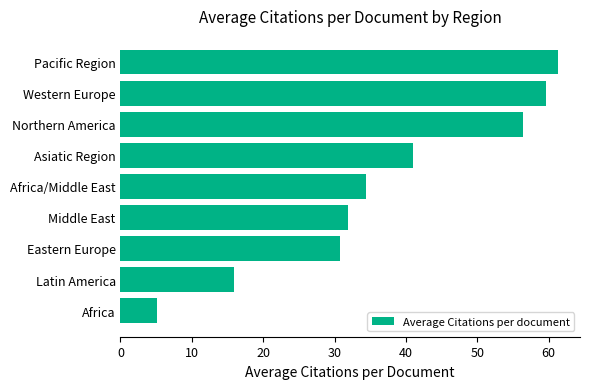

Between Africa and Asiatic Region, which is larger?

Asiatic Region